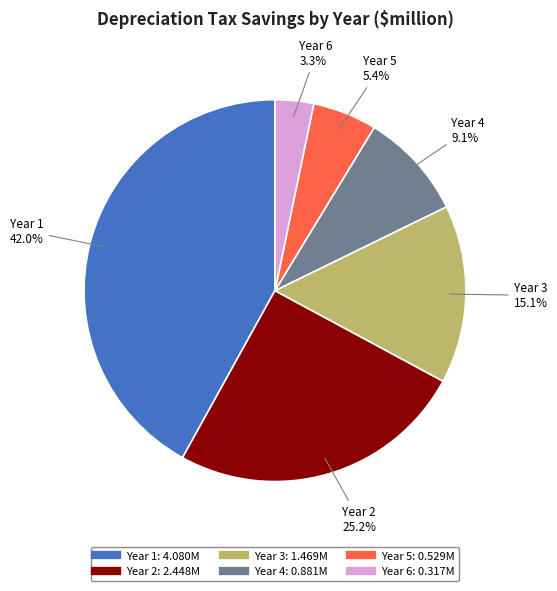

Is there a majority slice in this chart?

No